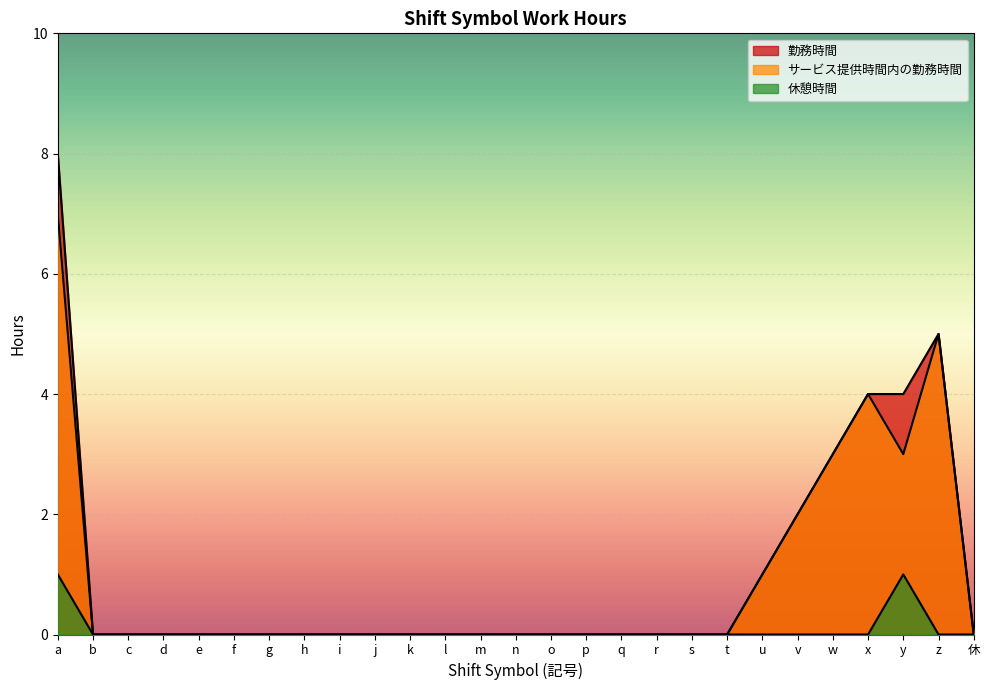

True or false: サービス提供時間内の勤務時間 and 休憩時間 cross at least once.

False